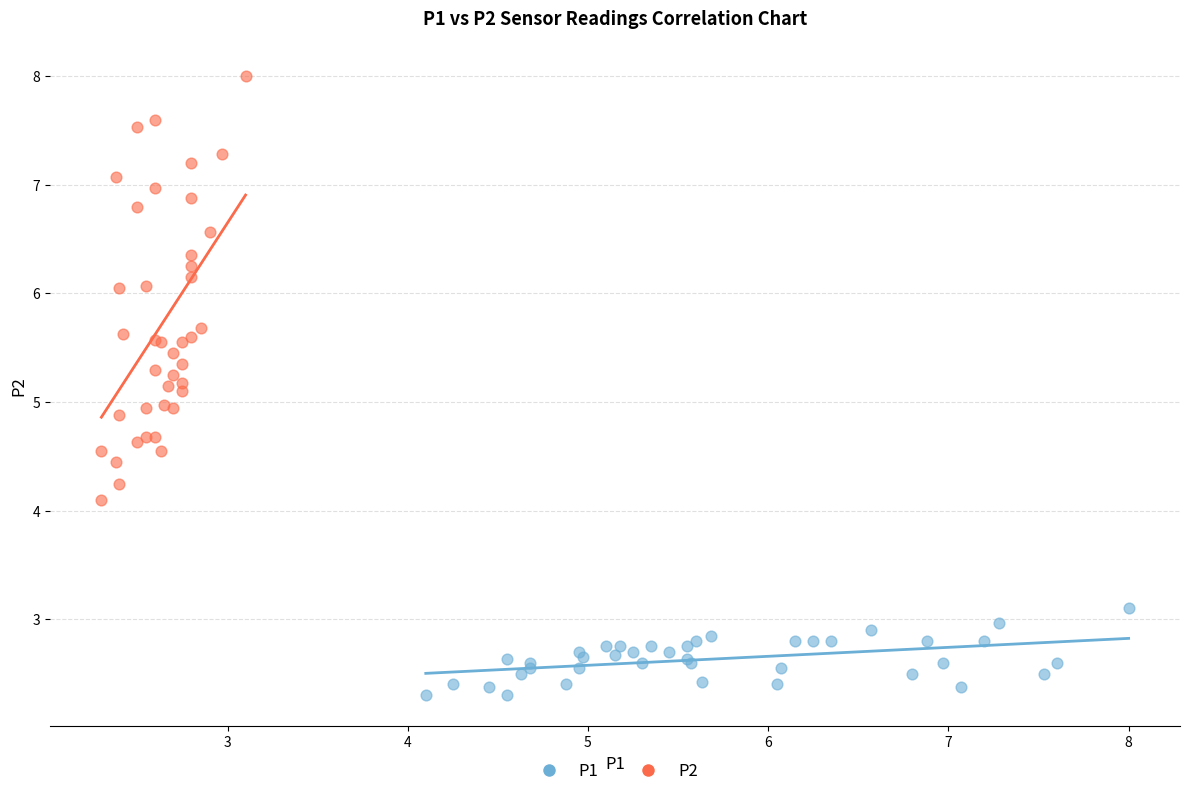

Which series has the widest spread of Y values?

P2